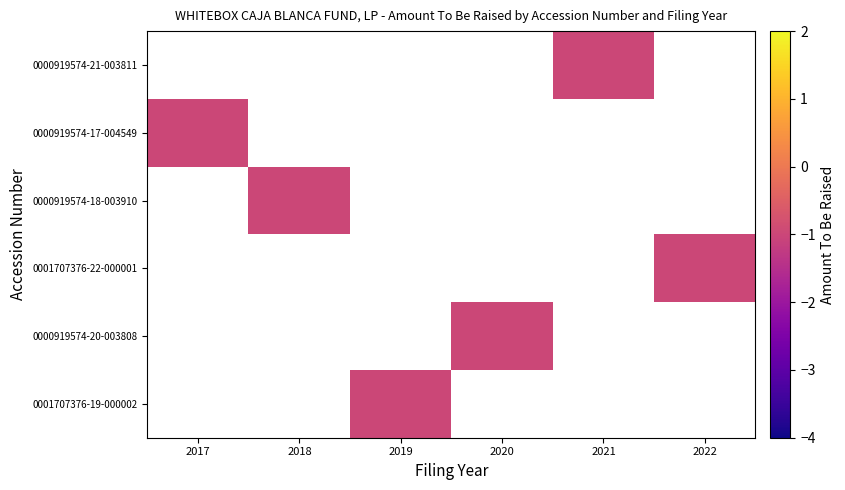

Count the number of data series in this chart.

6